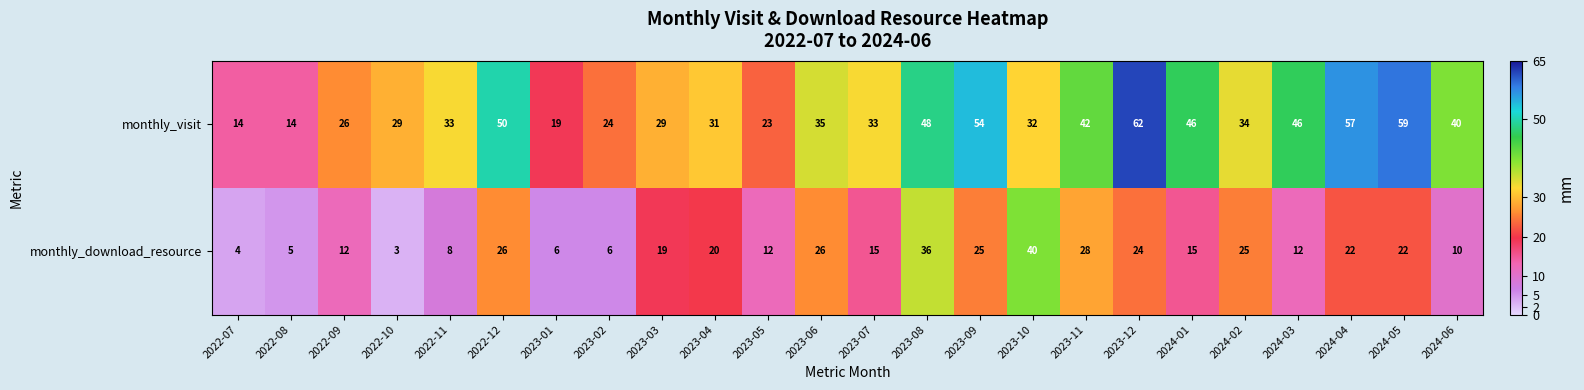

What is the minimum value for monthly_visit?

14